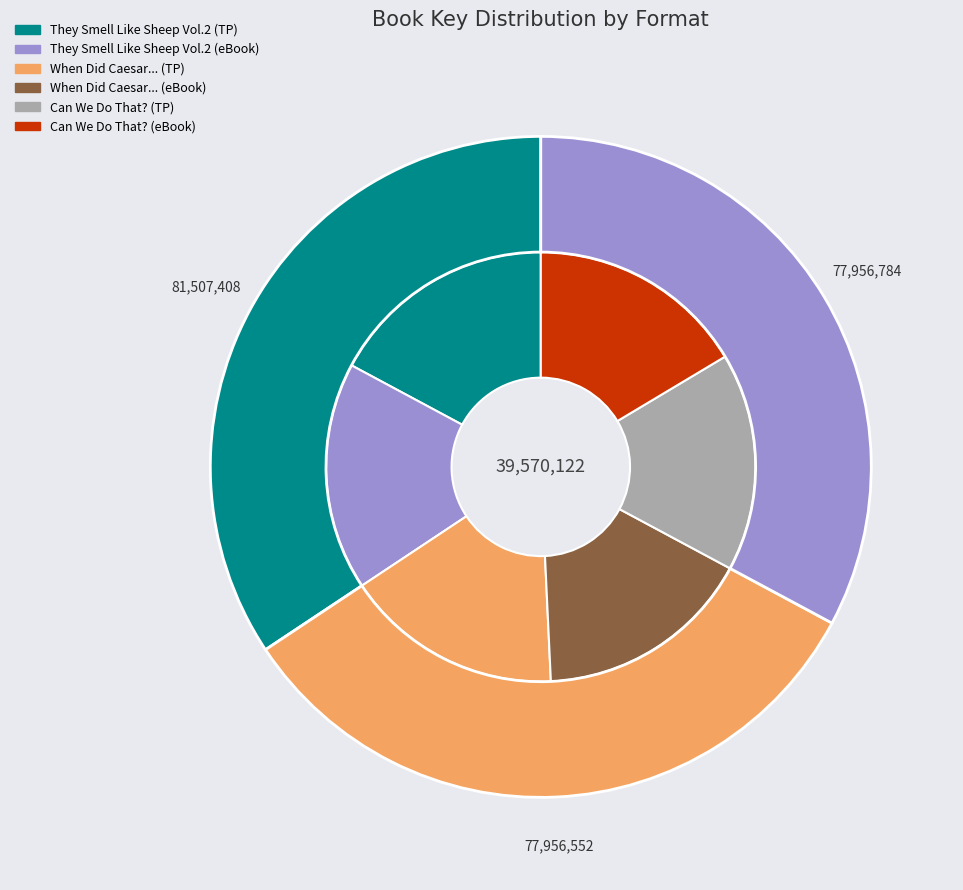

The When Did Caesar Become a Salad (eBook) slice represents 4% of the pie. True or false?

False